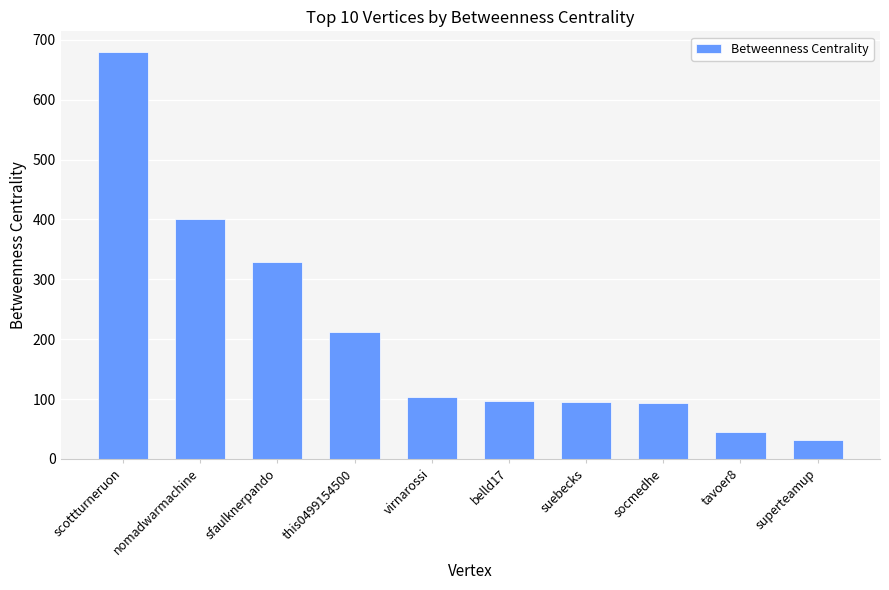

Count the number of categories in the chart.

10